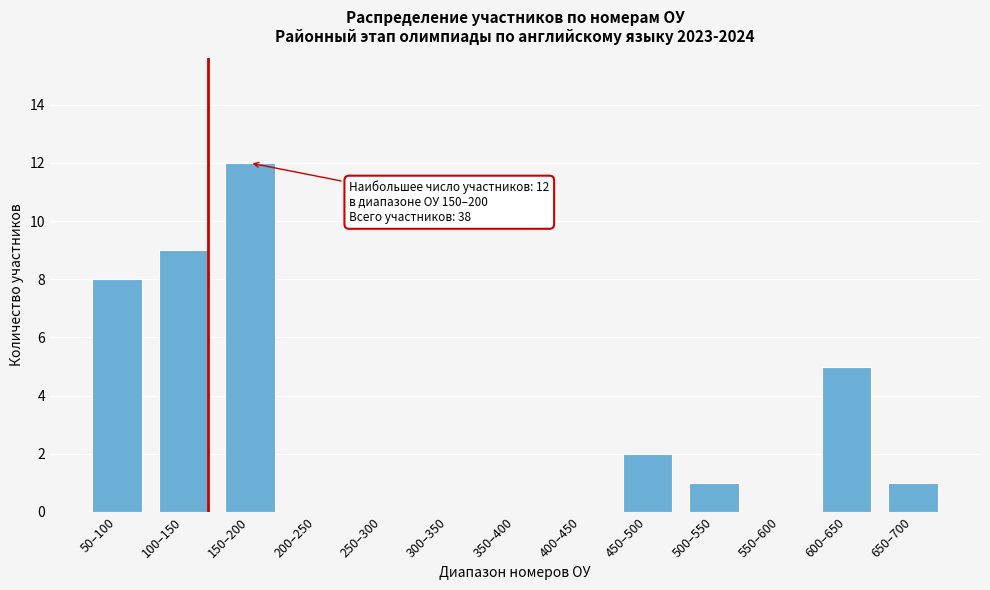

Reading right to left, list all the values displayed in this chart.

650–700=1	600–650=5	550–600=0	500–550=1	450–500=2	400–450=0	350–400=0	300–350=0	250–300=0	200–250=0	150–200=12	100–150=9	50–100=8